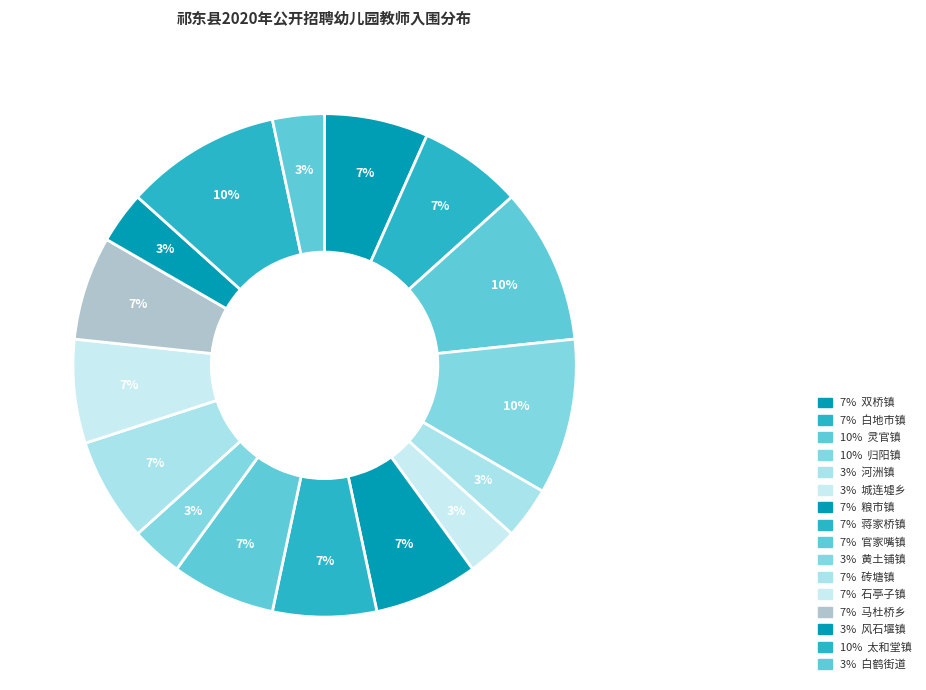

Which slice is the largest?

灵官镇